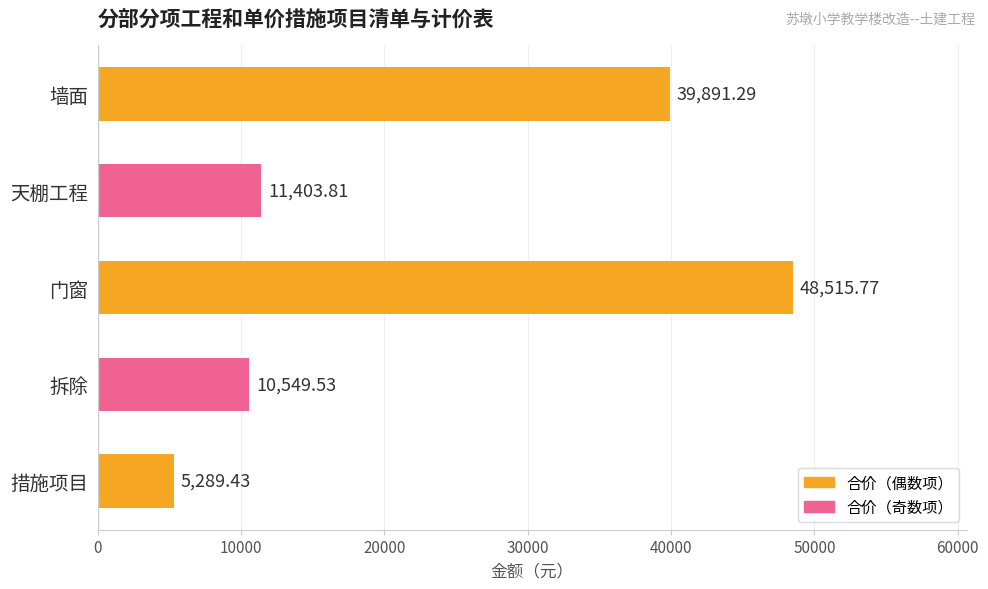

Where is the data nearest to the value 26902?

墙面